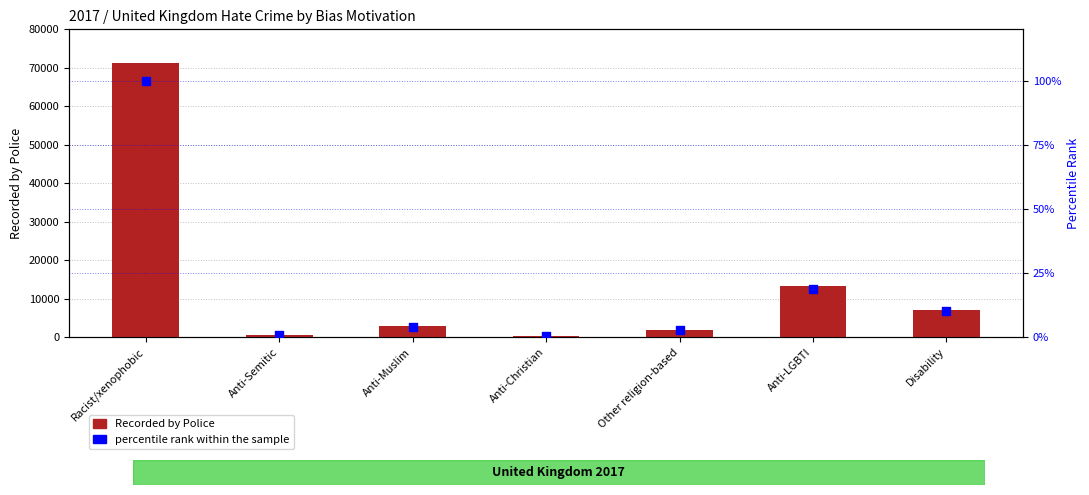

At which category is the sum across all series the highest?

Racist/xenophobic